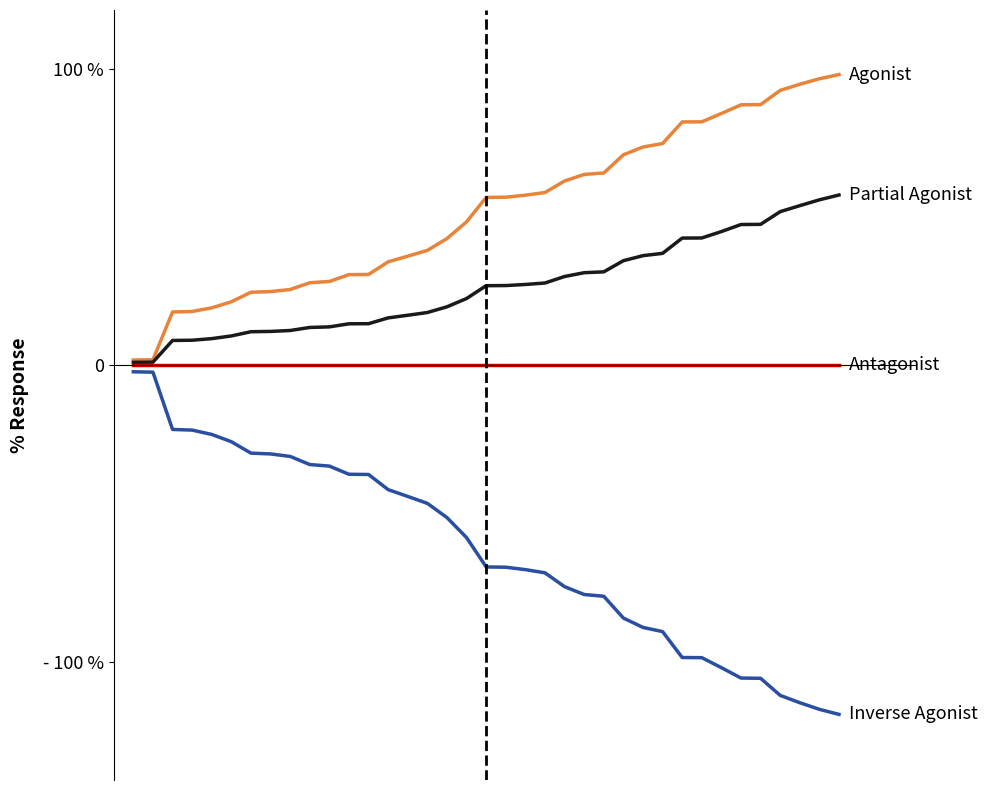

Is this an area chart (filled region under the line)?

No